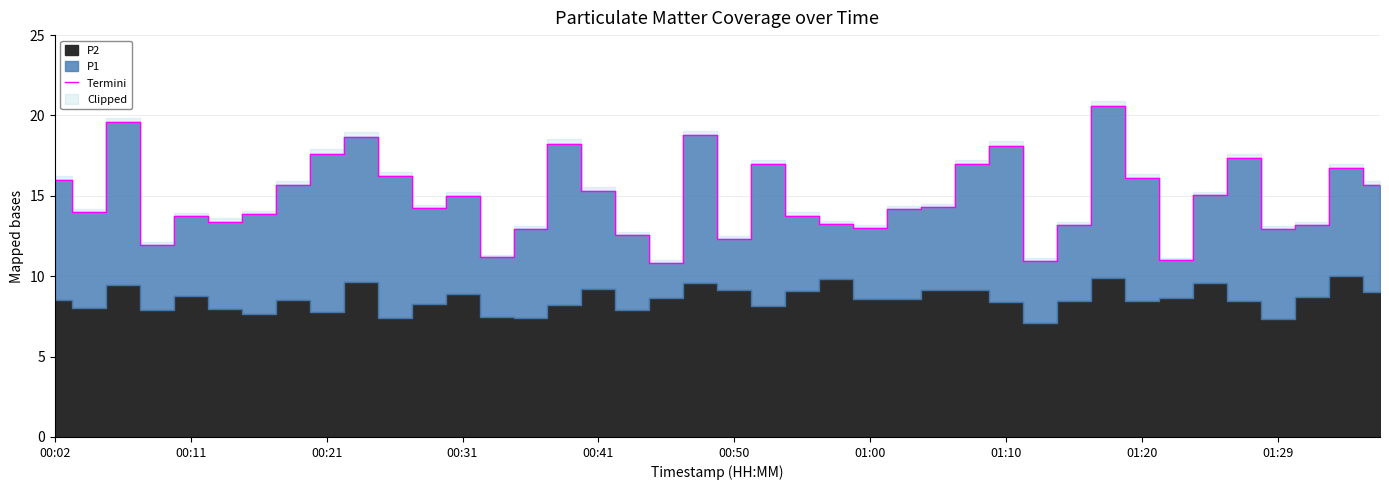

Is it true that Termini equals 16.1 at 01:20?

True